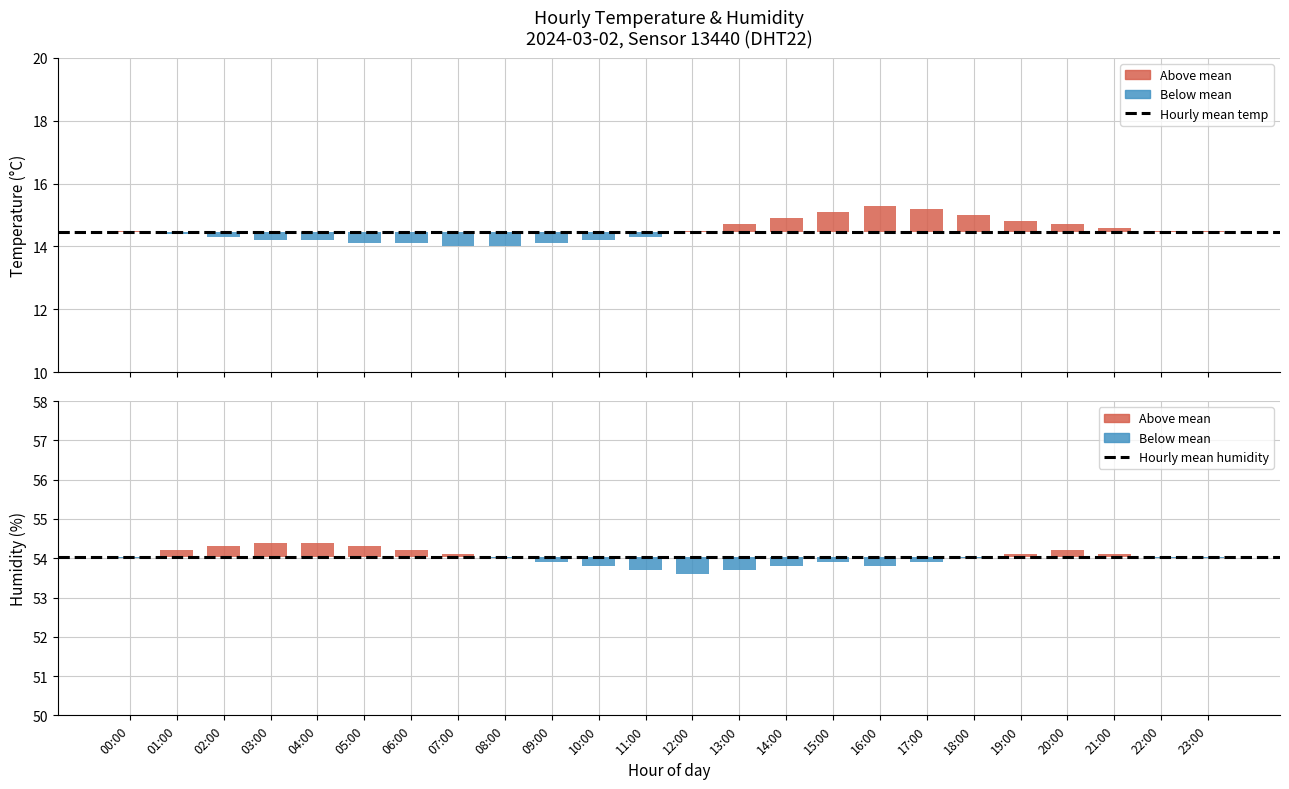

What is the value of the Mean (14.45 °C) bar at the 1st from the left?

14.4